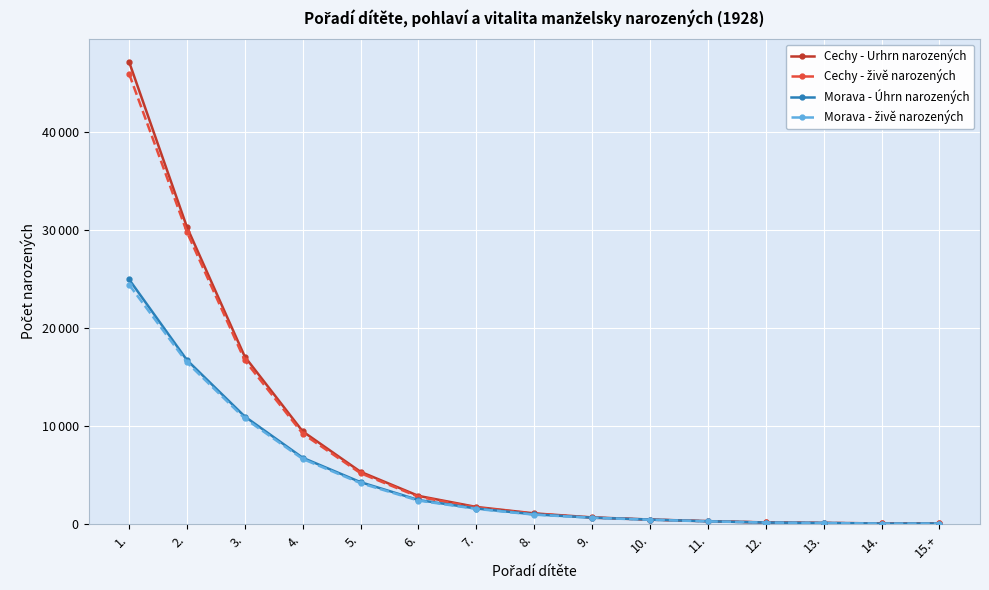

Is this an area chart (filled region under the line)?

No